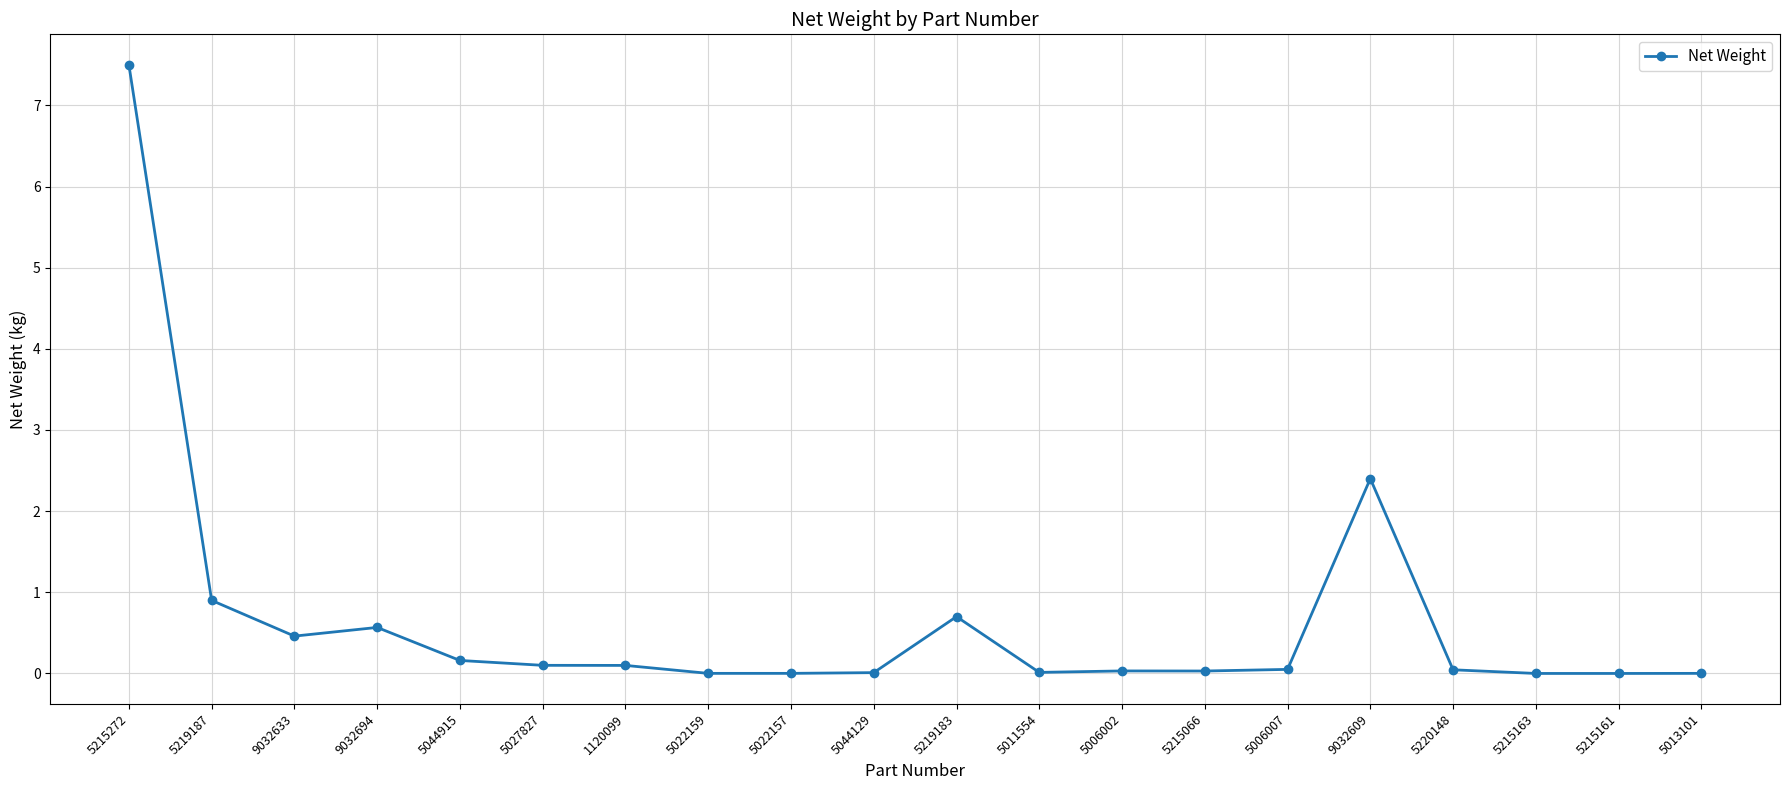

Between 9032609 and 9032633, which is larger?

9032609